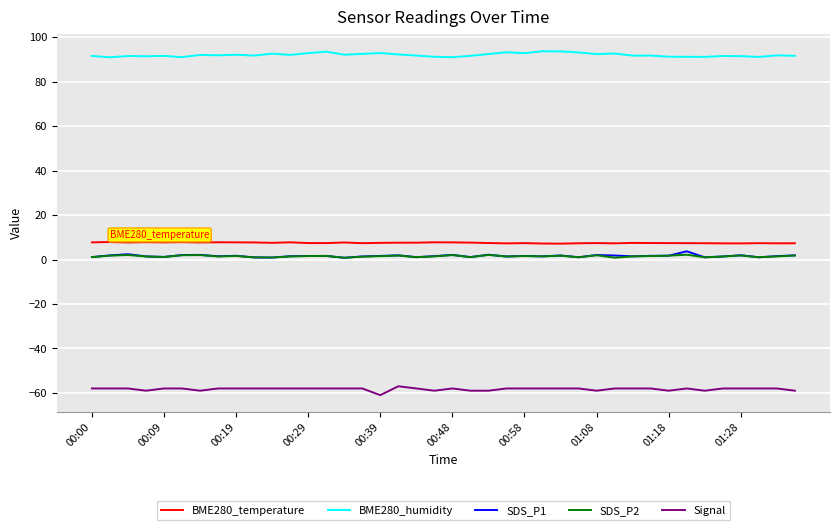

Does the chart display data point markers on the line(s)?

No